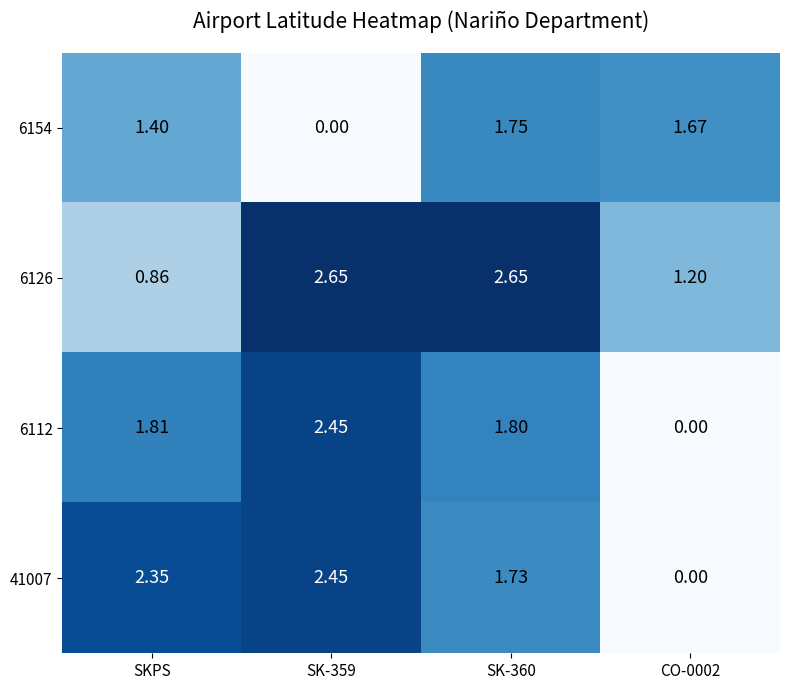

Where does the 6112 series first go above 1?

SKPS